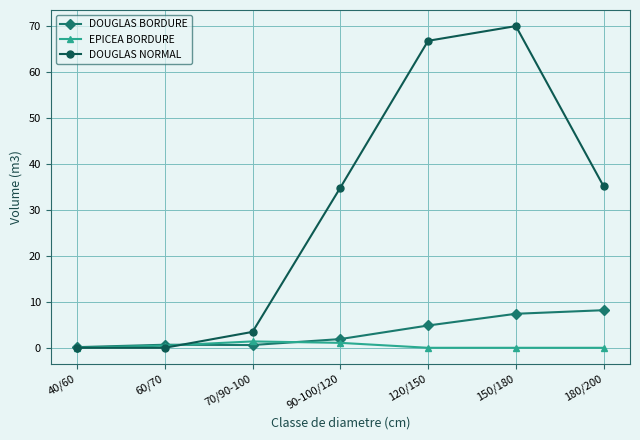

What are all the series names shown in the legend?

DOUGLAS BORDURE, EPICEA BORDURE, DOUGLAS NORMAL